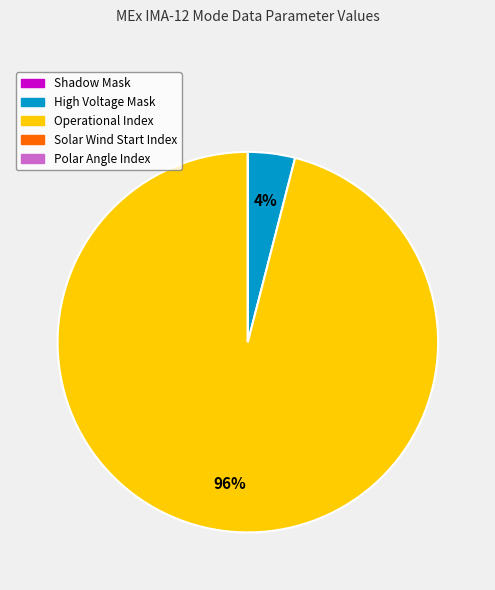

True or false: High Voltage Mask accounts for 4% of the total.

True